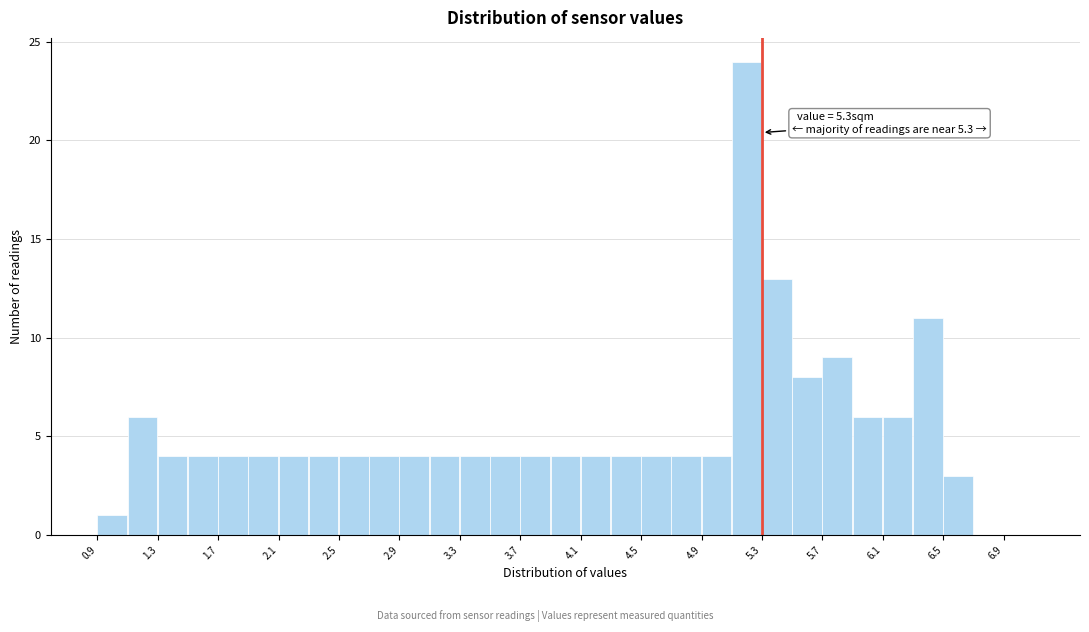

Over which range of the x-axis is the bar tallest?

5.1 to 5.3